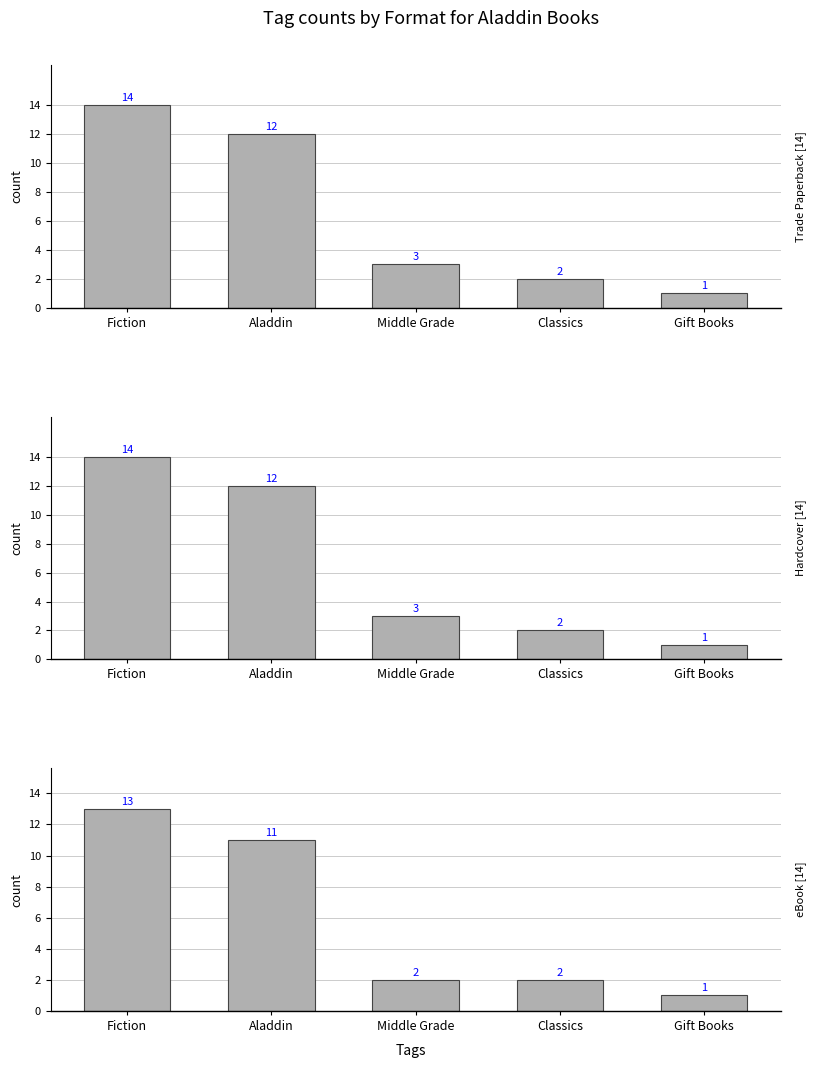

True or false: Hardcover [14] has a value of 12 at Aladdin.

True